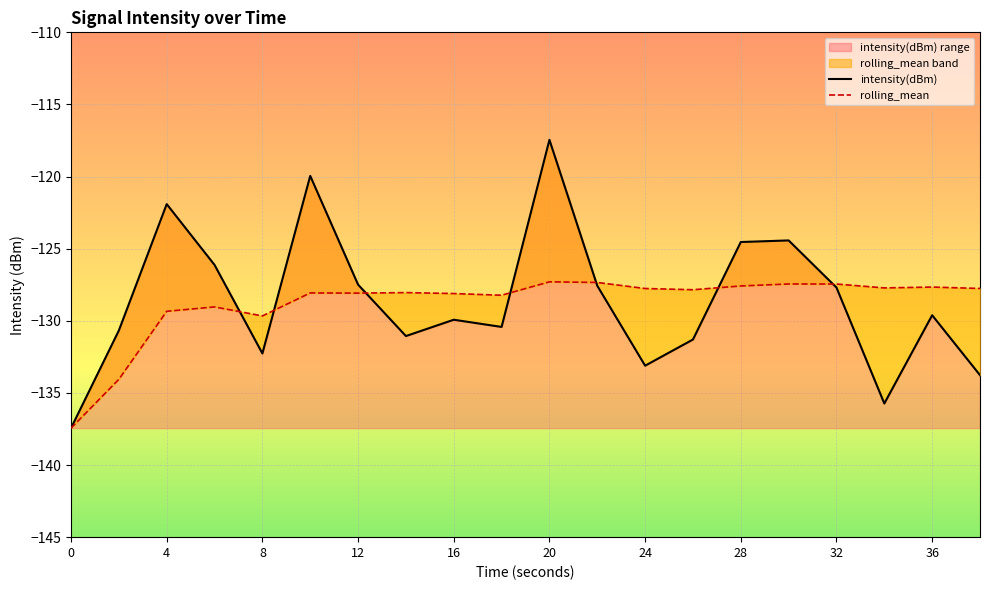

What is the highest value of the intensity(dBm) range series?

-117.5